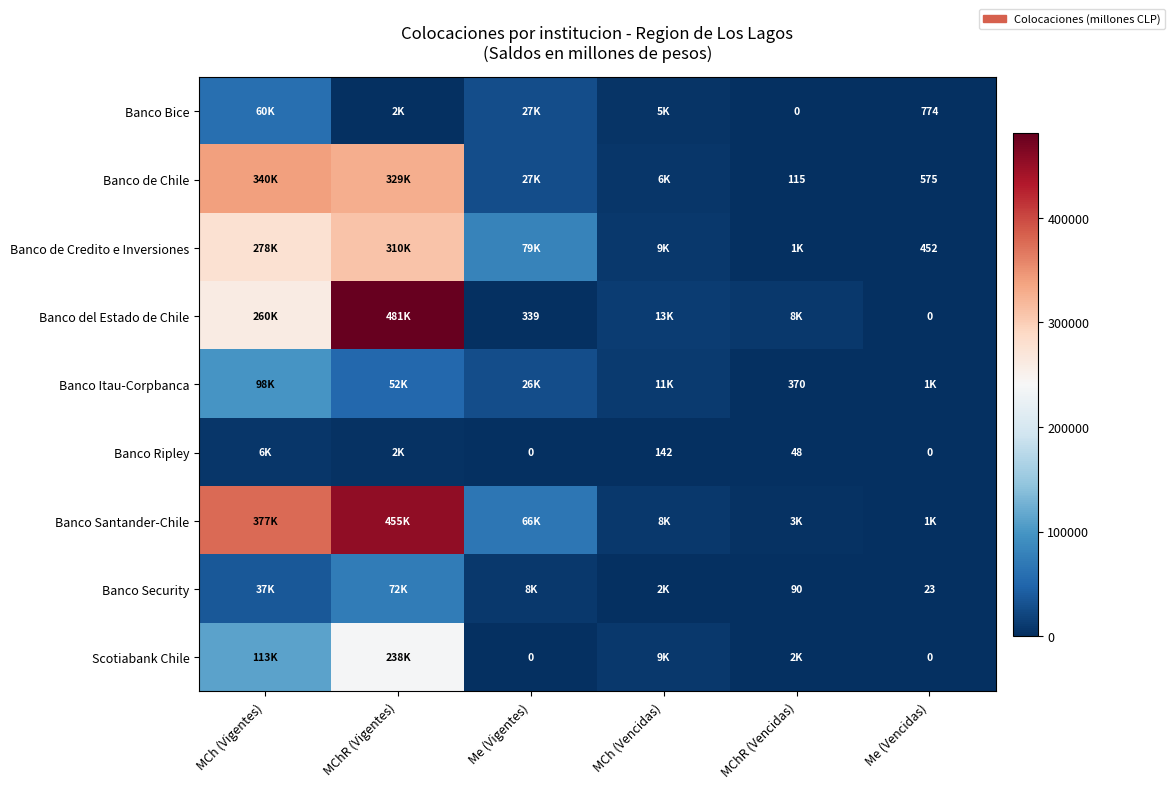

Which series has the largest total across all categories?

Banco Santander-Chile